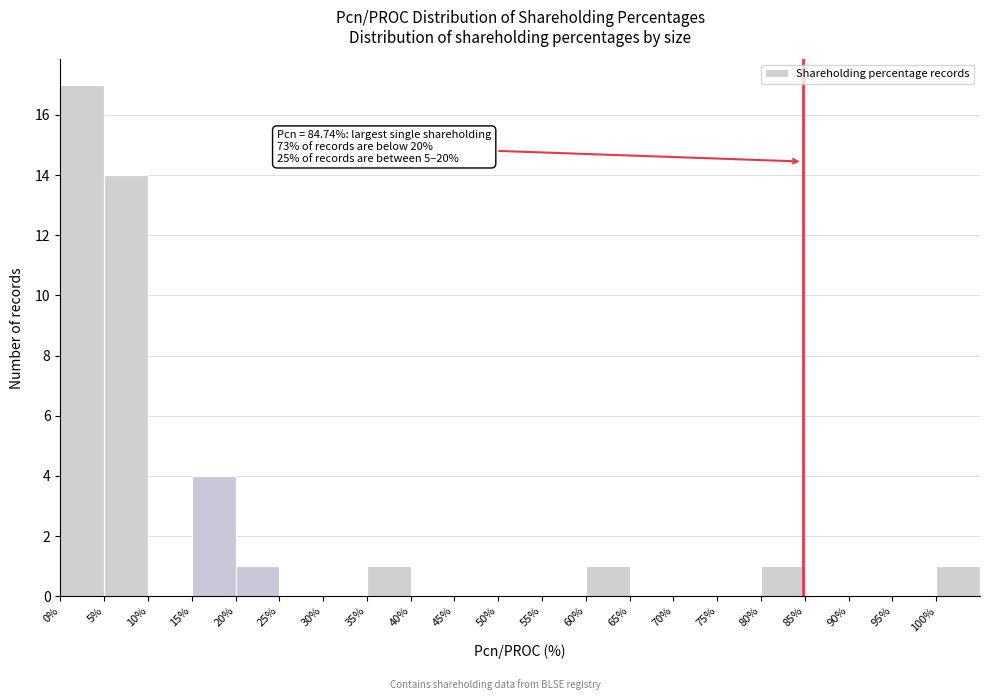

Which range on the x-axis has the tallest bar?

0 to 5